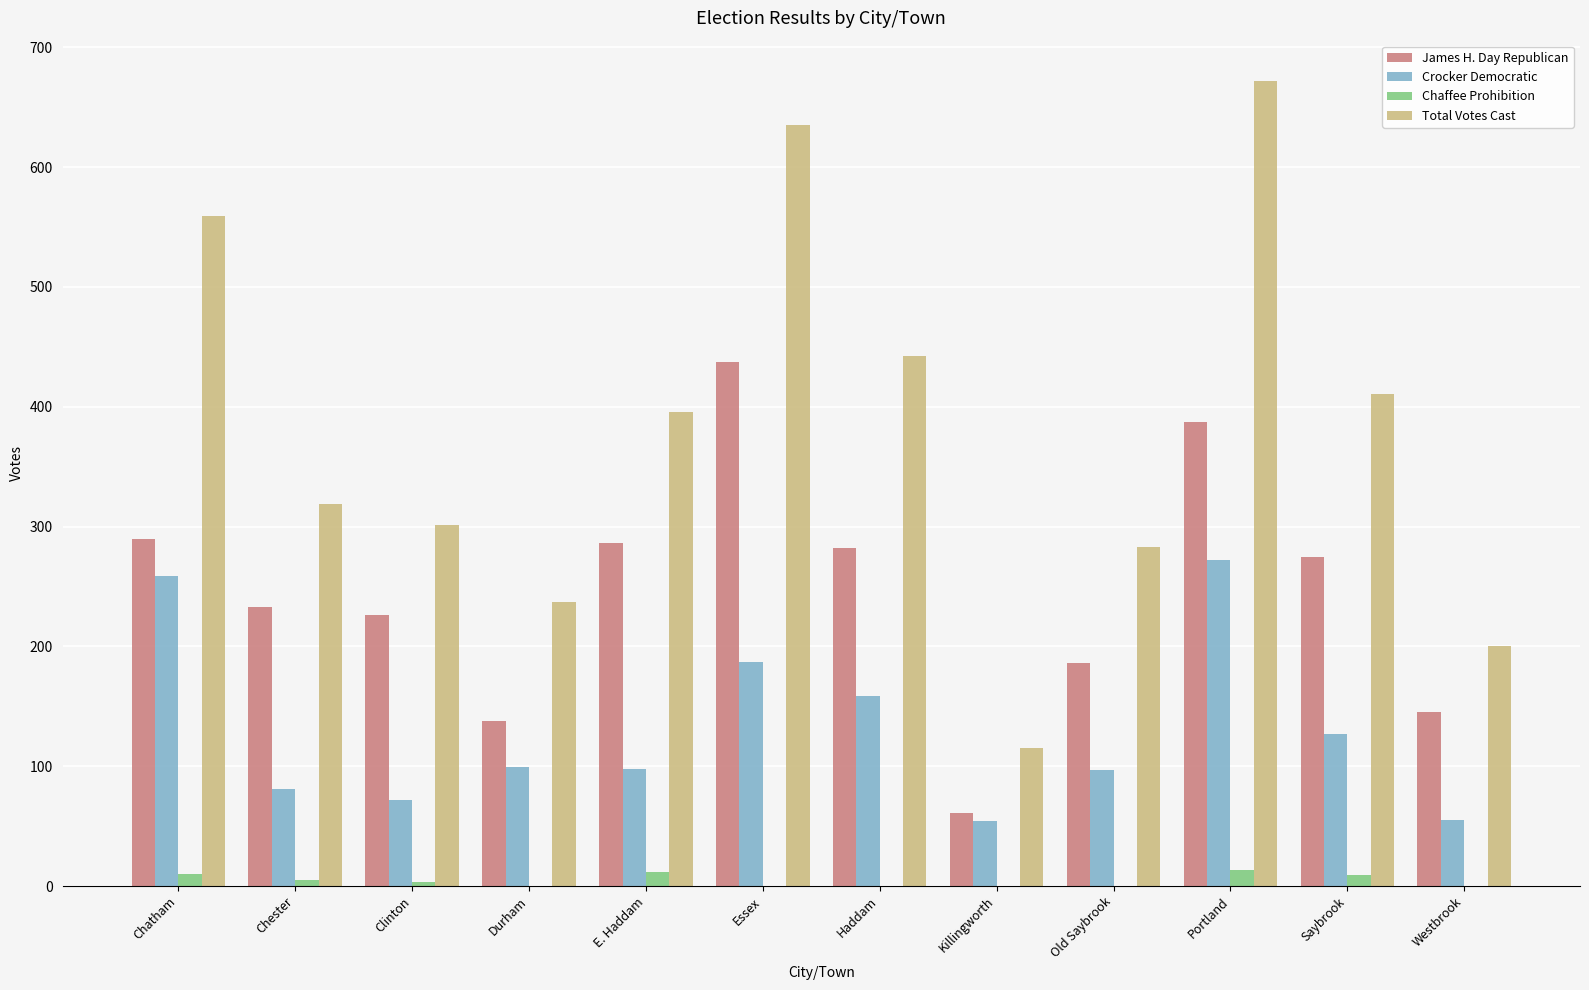

What is the maximum value for James H. Day Republican?

437